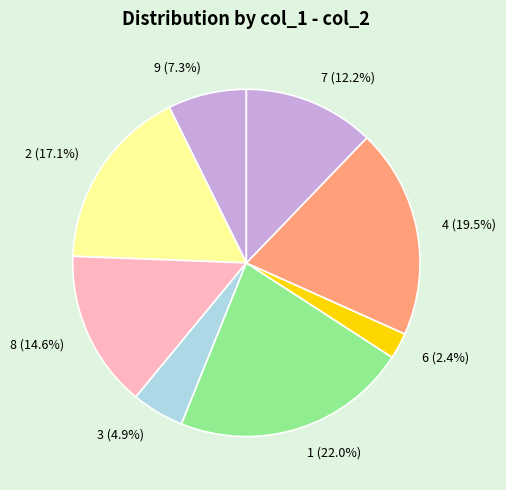

Does any single category account for the majority?

No